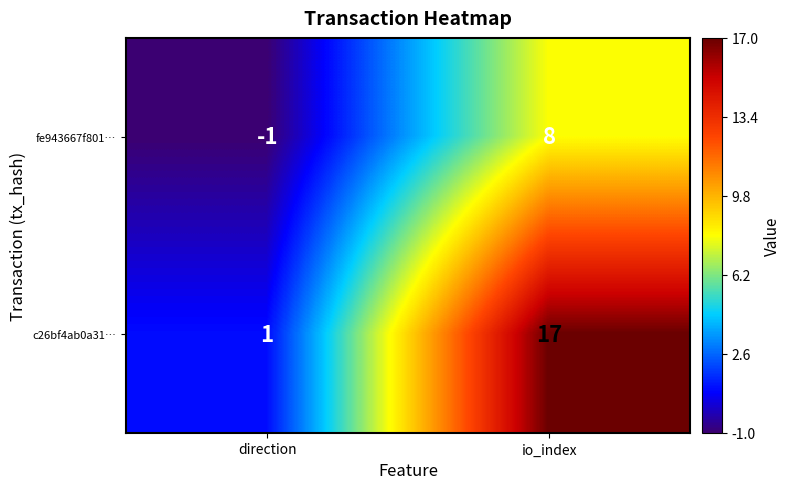

The value of c26bf4ab0a31… at io_index is 17. True or false?

True